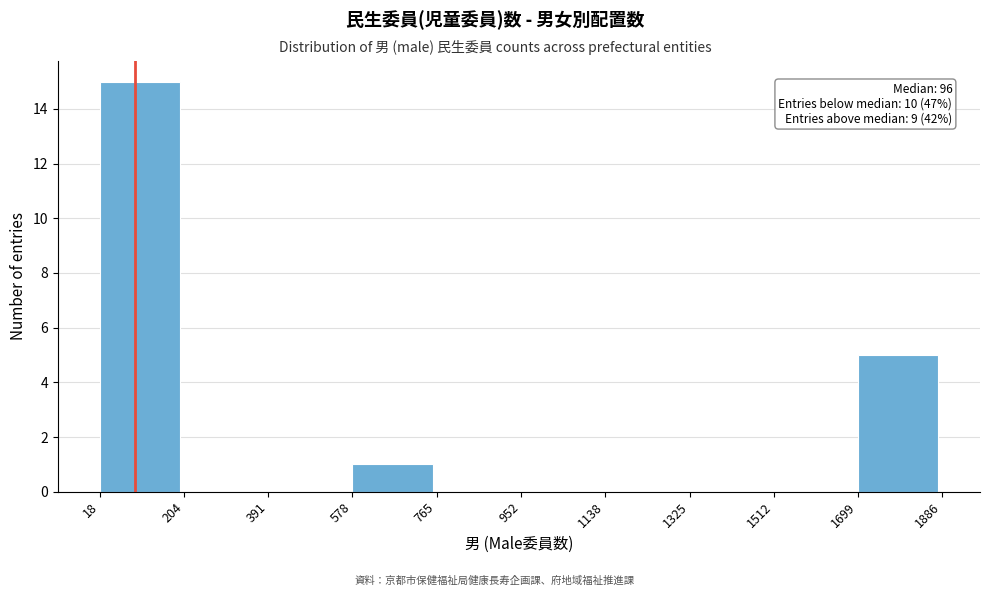

Over which range of the x-axis is the bar tallest?

18 to 204